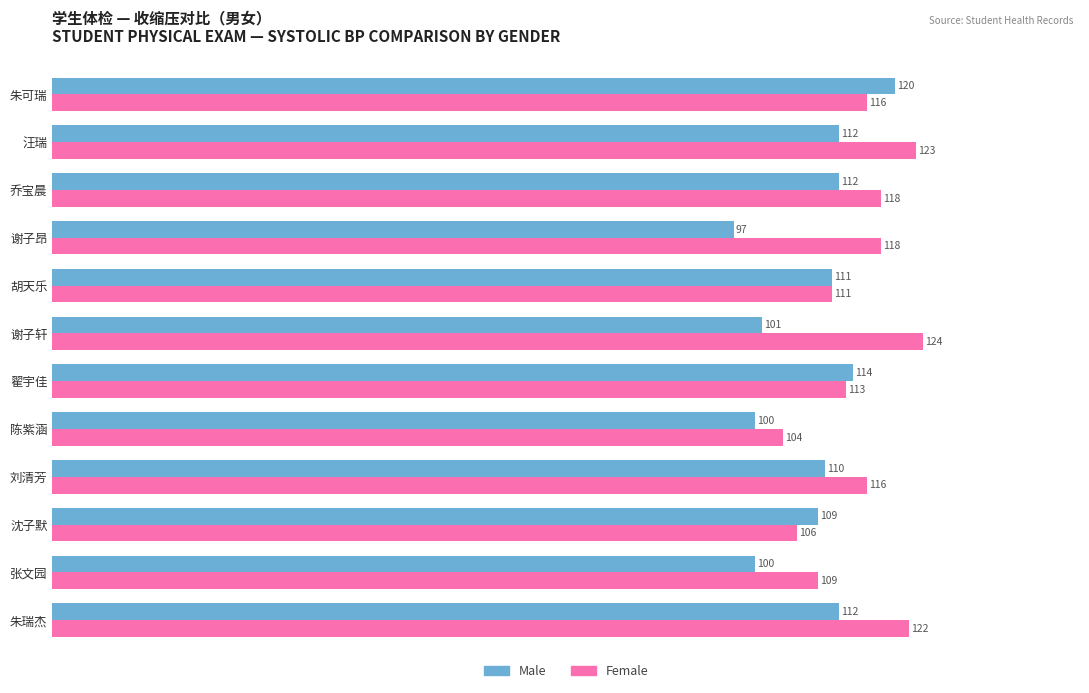

What is the spread (max minus min) of values at 刘清芳?

6